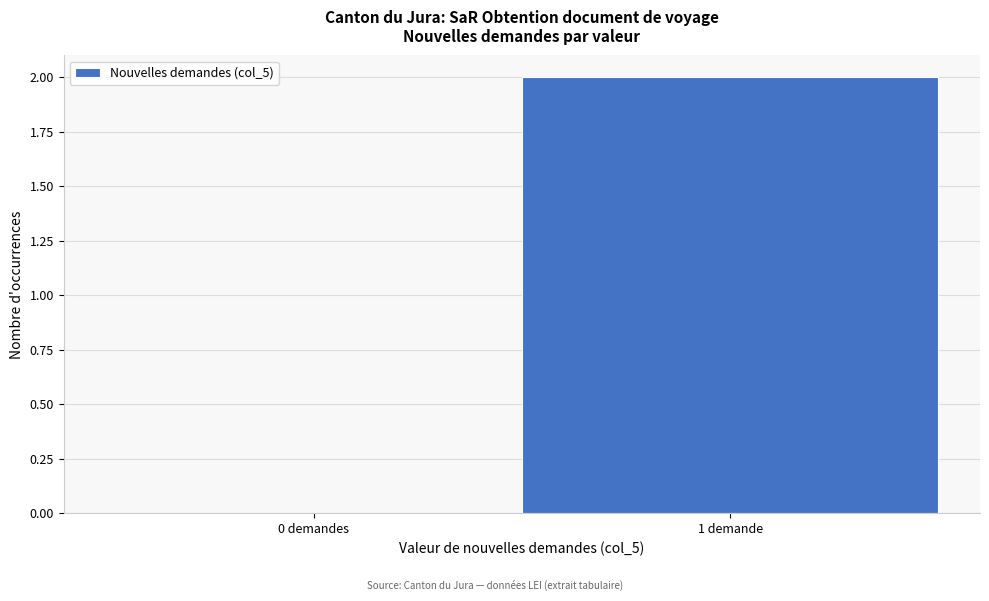

Reading left to right, transcribe all the data shown in this chart.

0 demandes=0	1 demande=2